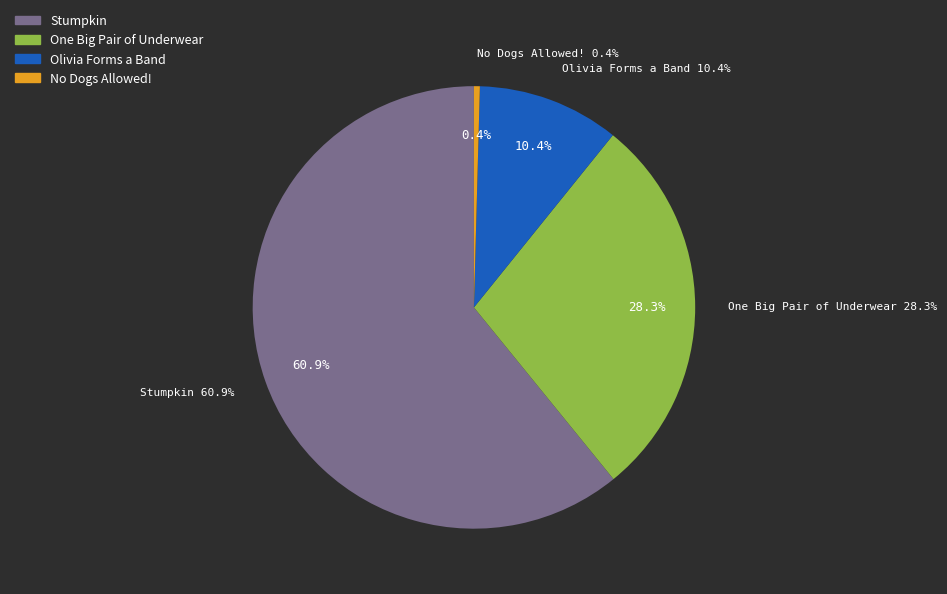

Which category accounts for the majority?

Stumpkin